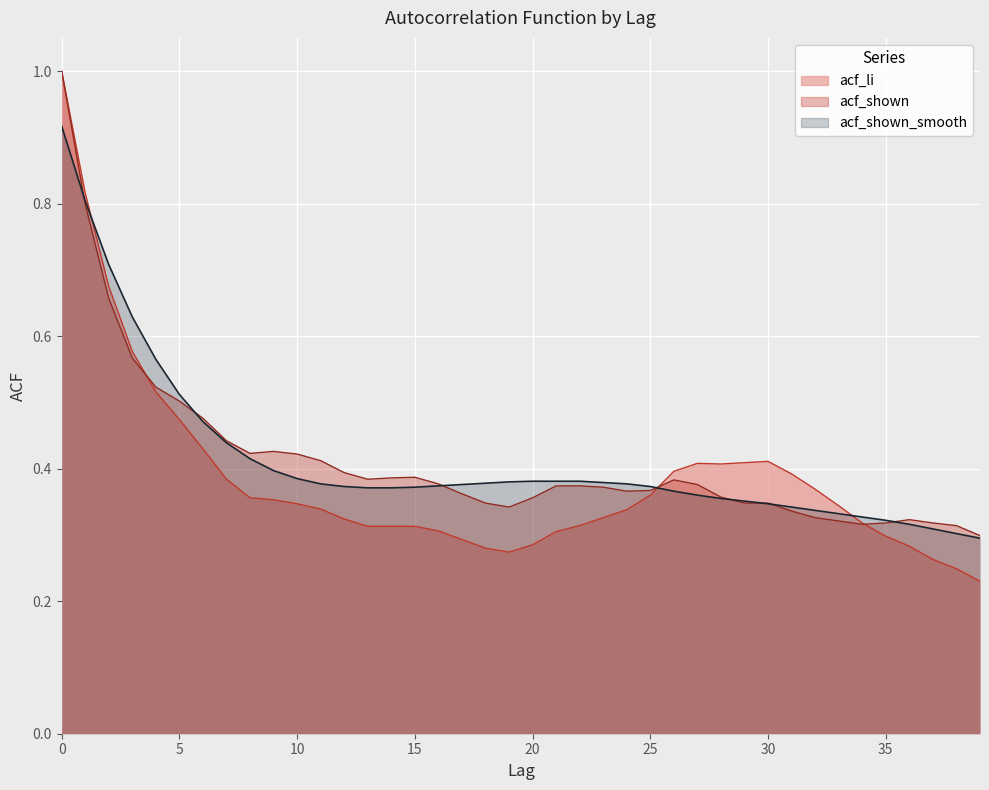

Where is acf_li nearest to the value 0?

39